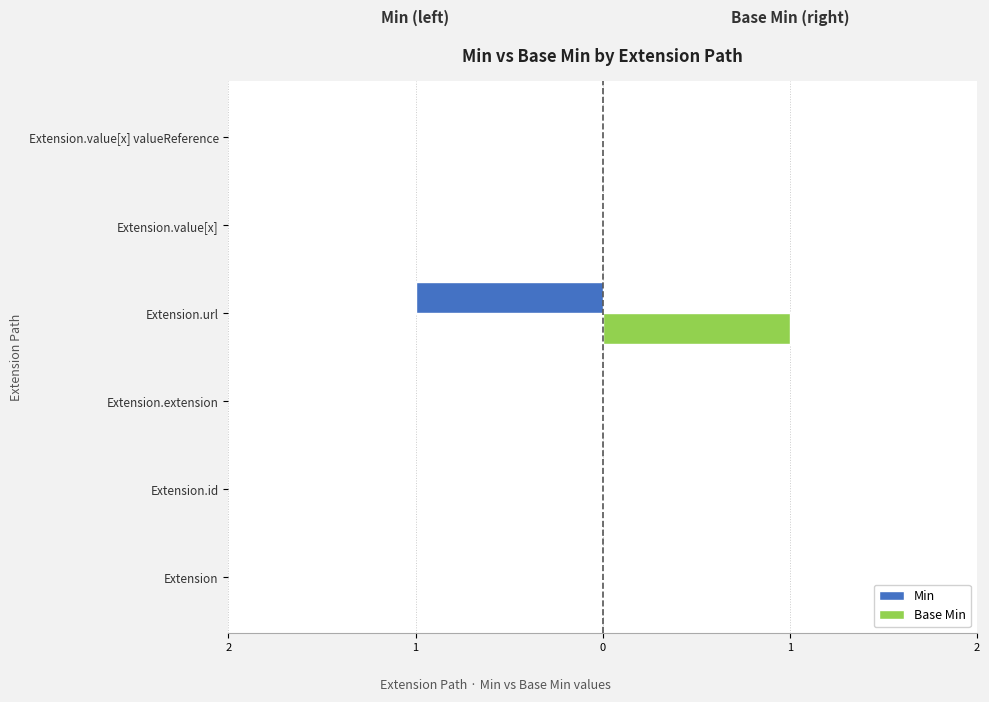

What are all the series names shown in the legend?

Min, Base Min